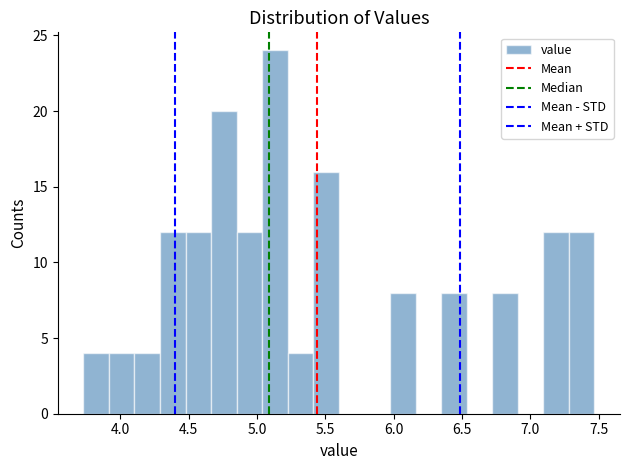

Read against the x-axis, roughly where is the centre of the tallest bar?

5.15